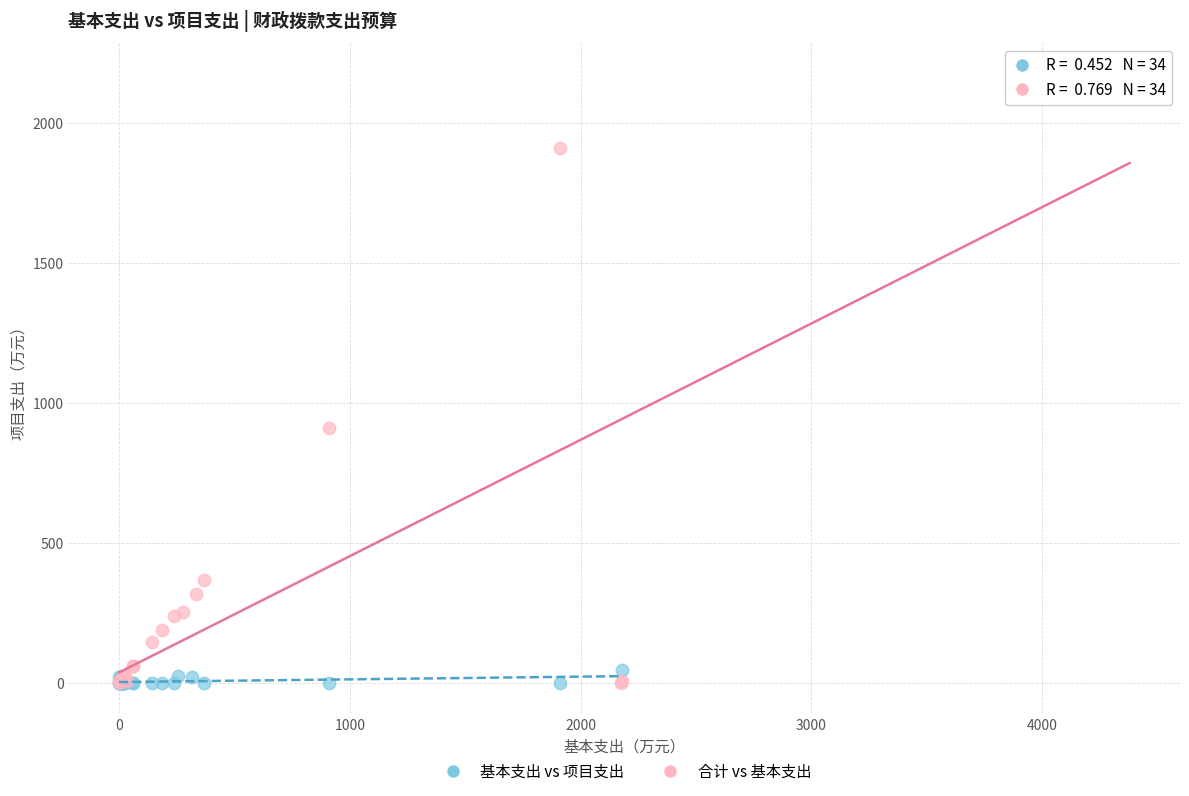

Which series has the widest spread of Y values?

合计 vs 基本支出